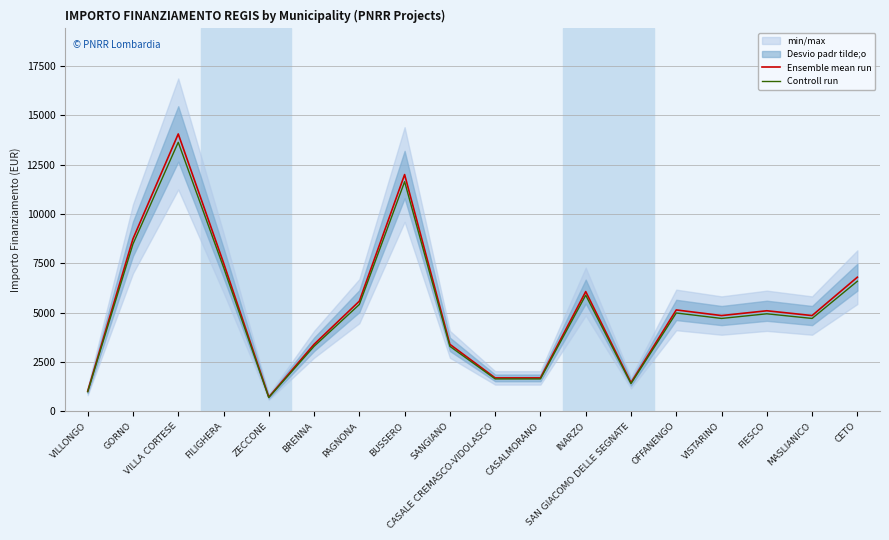

Does the chart display data point markers on the line(s)?

No